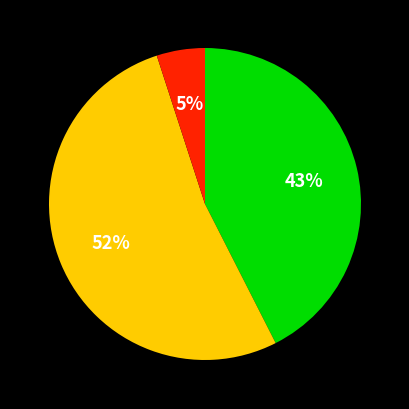

To the nearest percent, what is the difference between the largest and smallest slice percentages?

47%